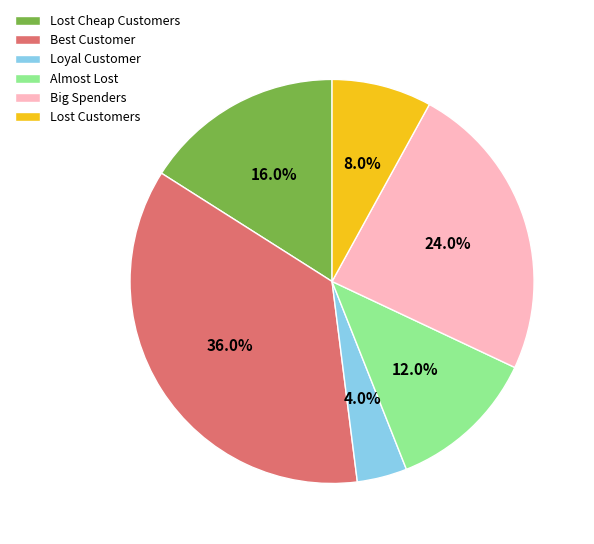

What percentage do Big Spenders and Lost Customers together represent?

32.0%